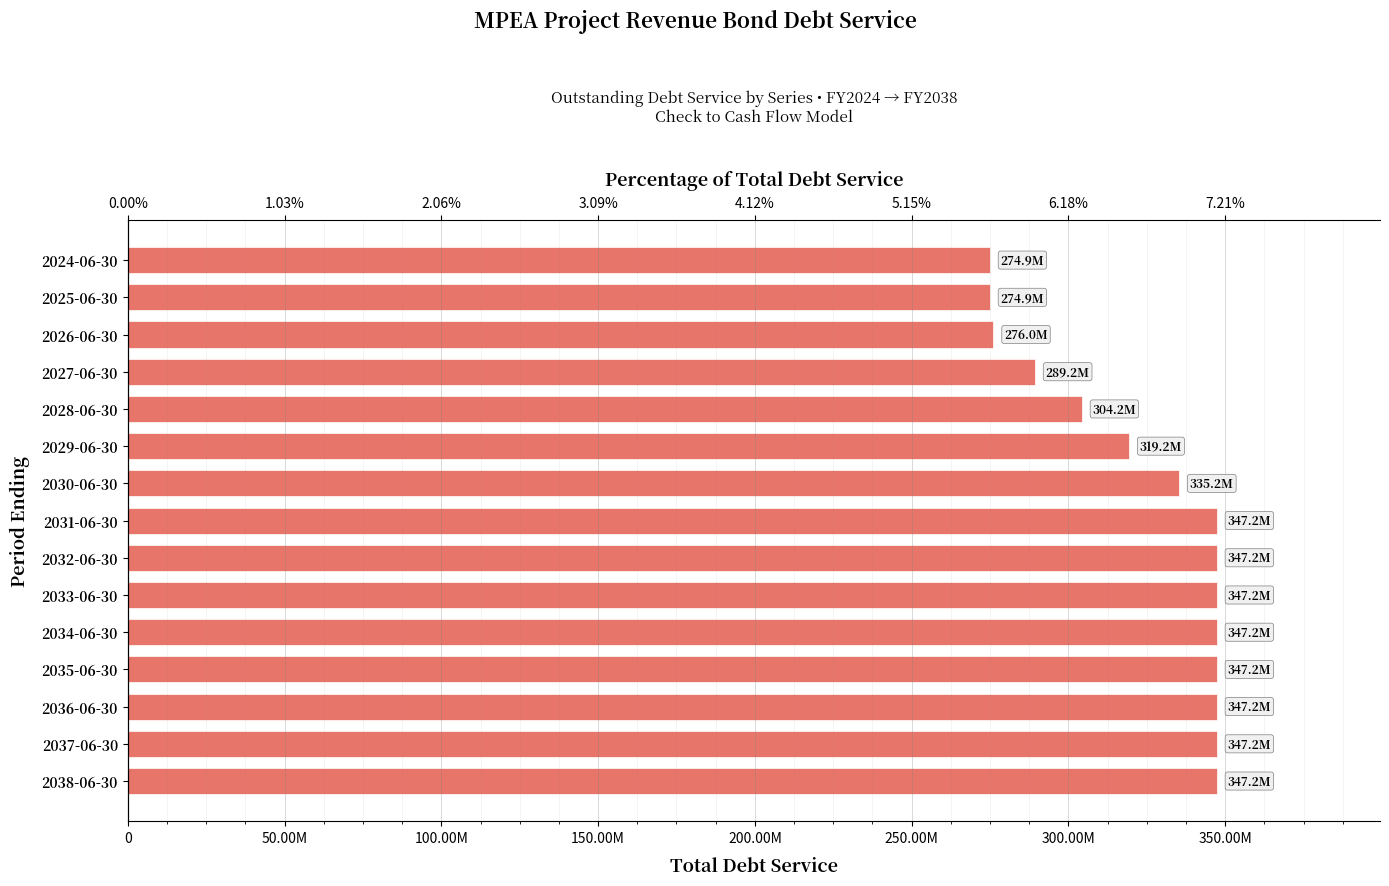

Are the bars horizontal?

Yes